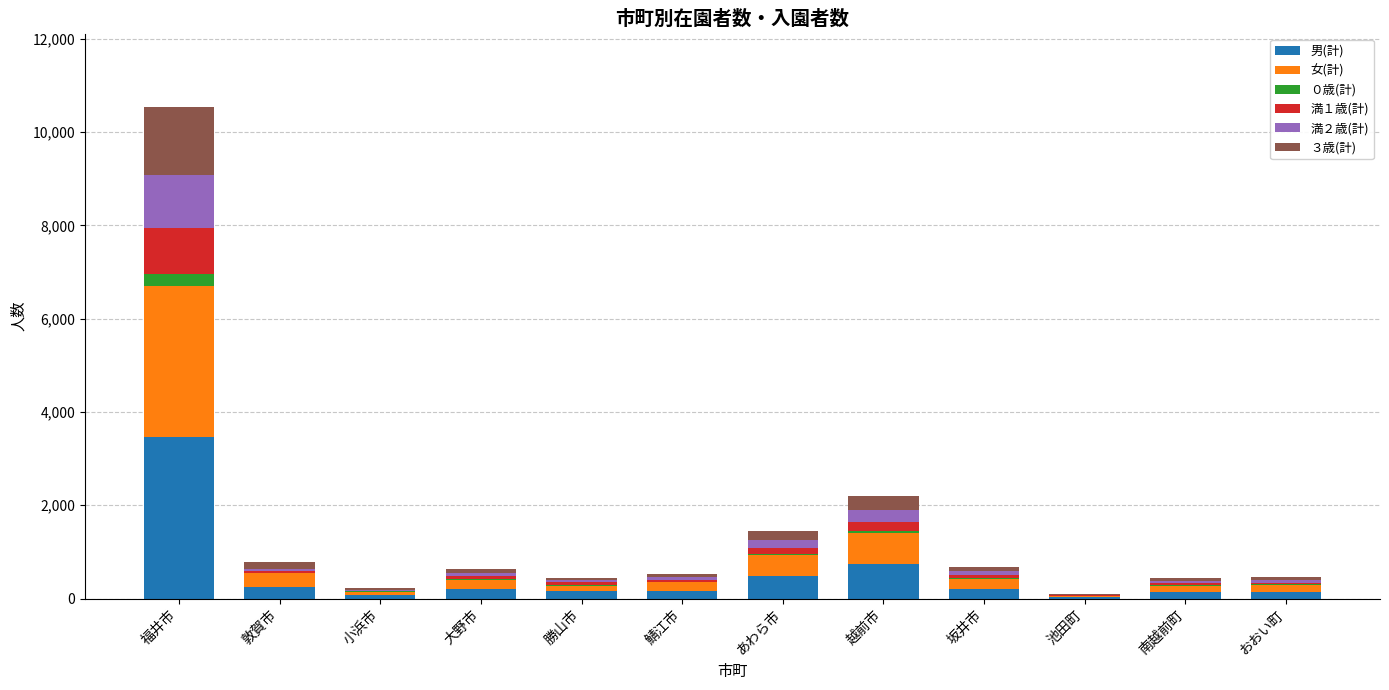

What is the total value across all series at 福井市?

10531